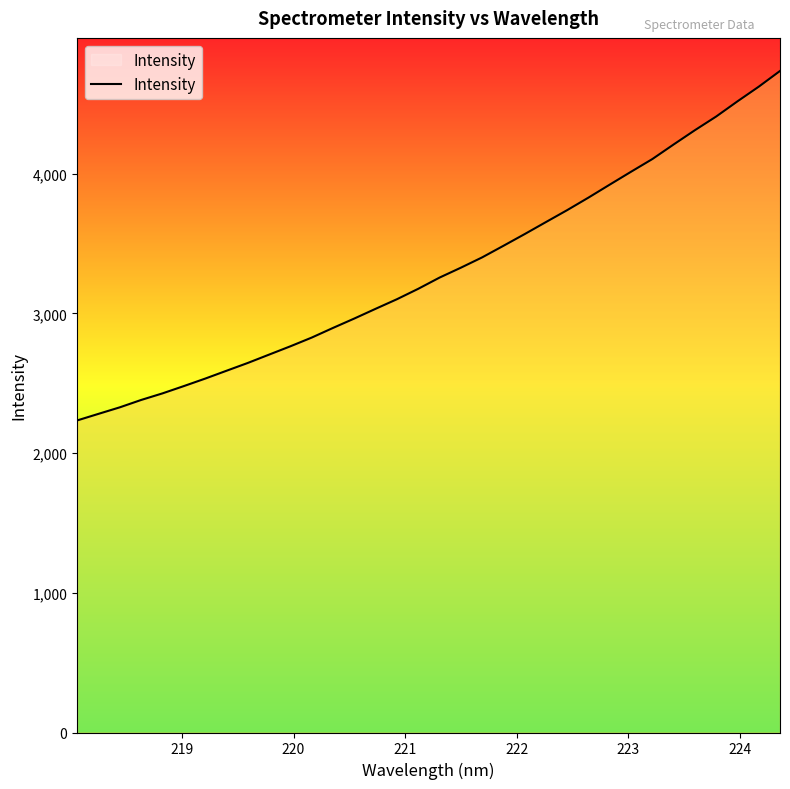

What is the minimum value shown in the chart?

2233.3